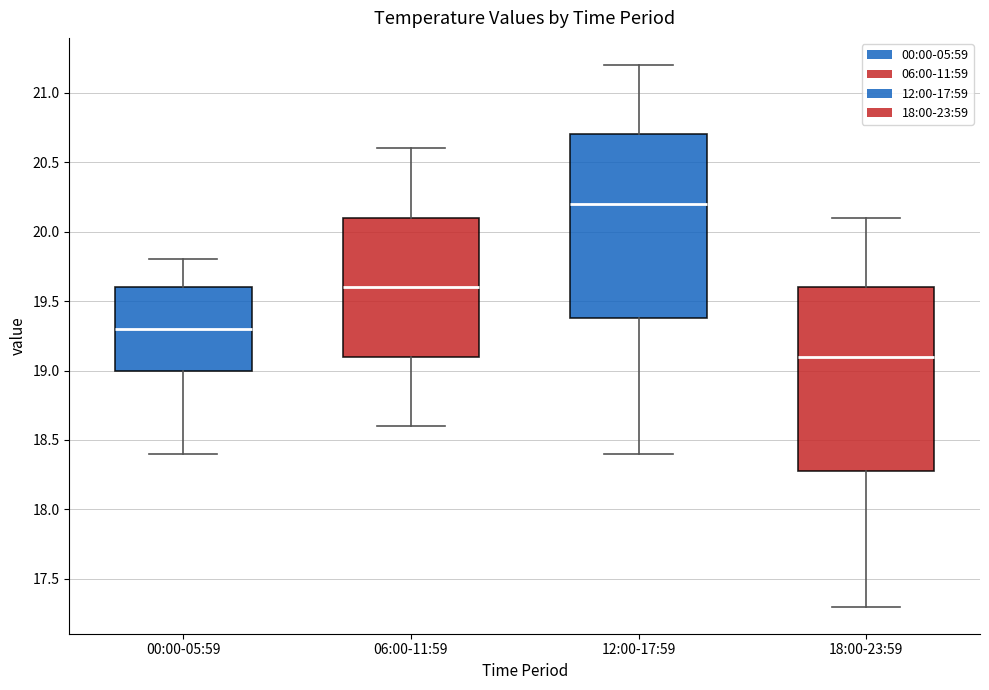

Reading left to right, read every box against the y-axis: the position of its median line, the range the box covers, and the ends of its whiskers. The values are not printed on the chart, so give them approximately, as read against the axis.

00:00-05:59: median 19.3, box 19.0 to 19.6, whiskers 18.4 to 19.8
06:00-11:59: median 19.6, box 19.1 to 20.1, whiskers 18.6 to 20.6
12:00-17:59: median 20.2, box 19.4 to 20.7, whiskers 18.4 to 21.2
18:00-23:59: median 19.1, box 18.3 to 19.6, whiskers 17.3 to 20.1